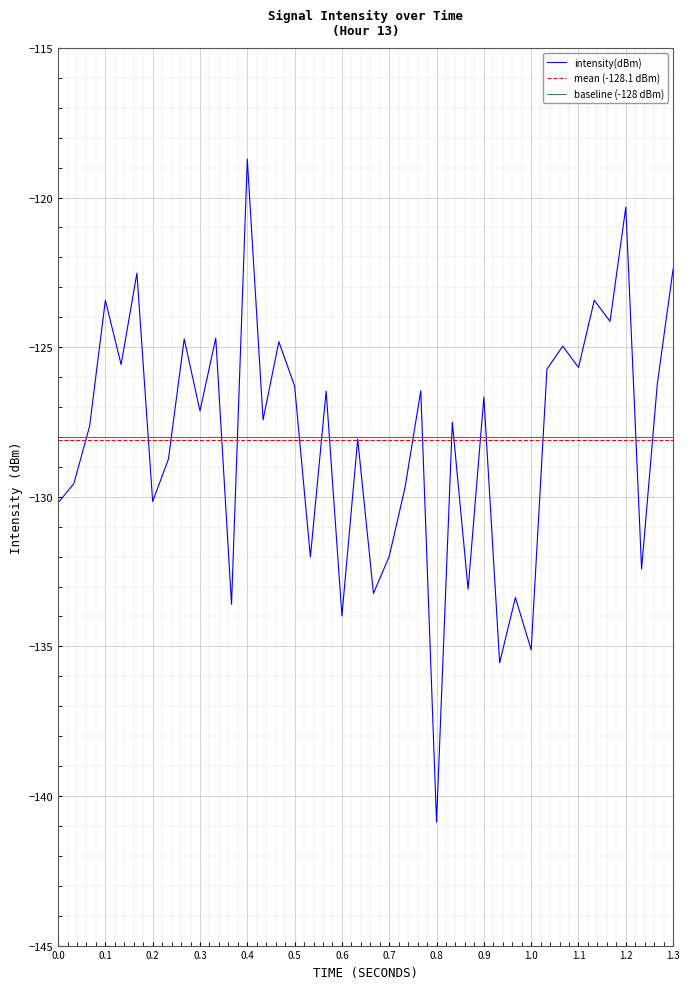

Which category has the lowest value in the intensity(dBm) series?

0.8